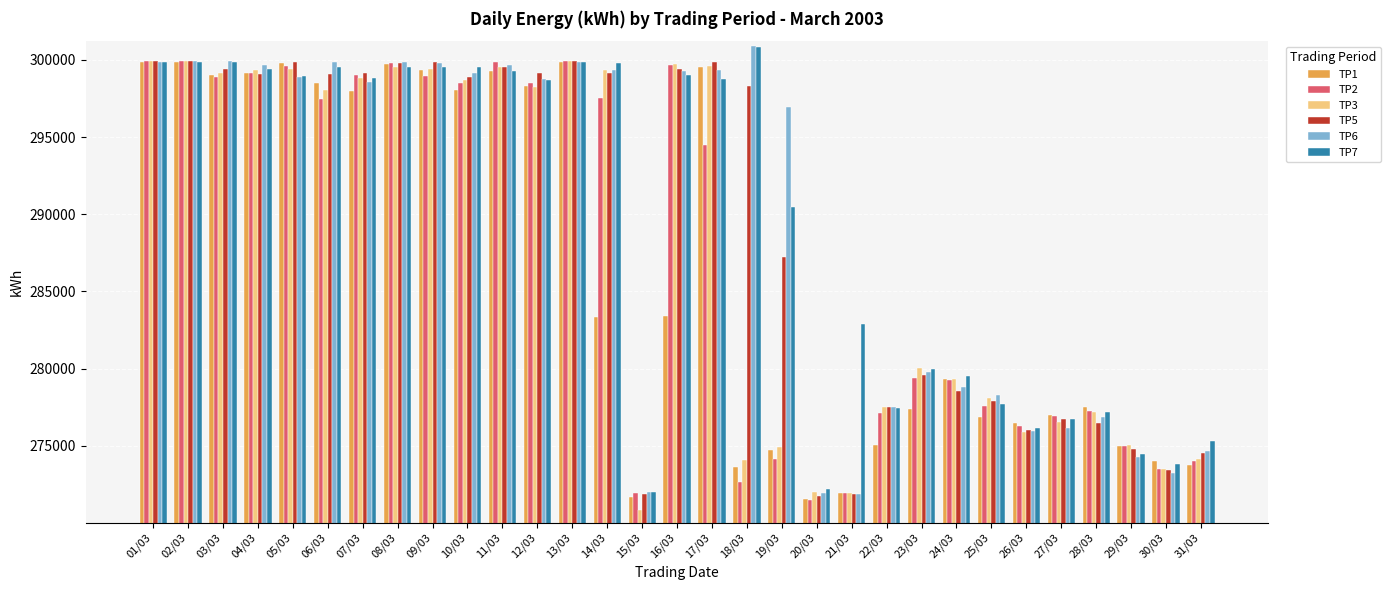

Where is TP3 nearest to the value 285389?

23/03